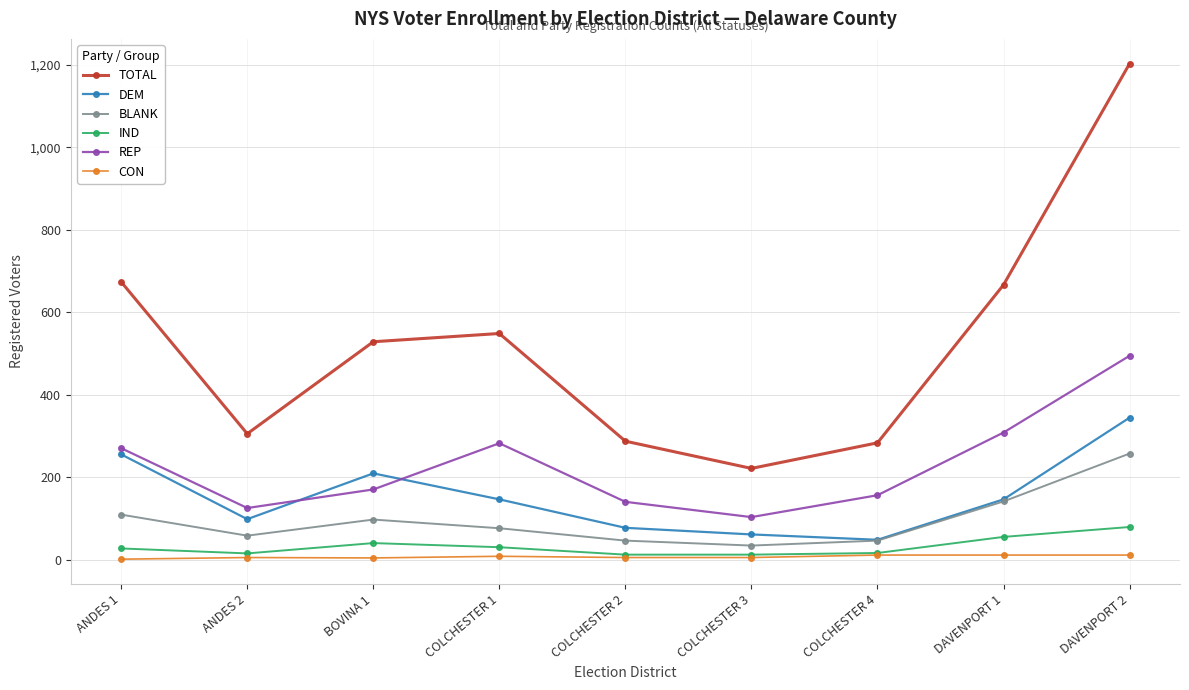

How many lines are shown in the chart?

6